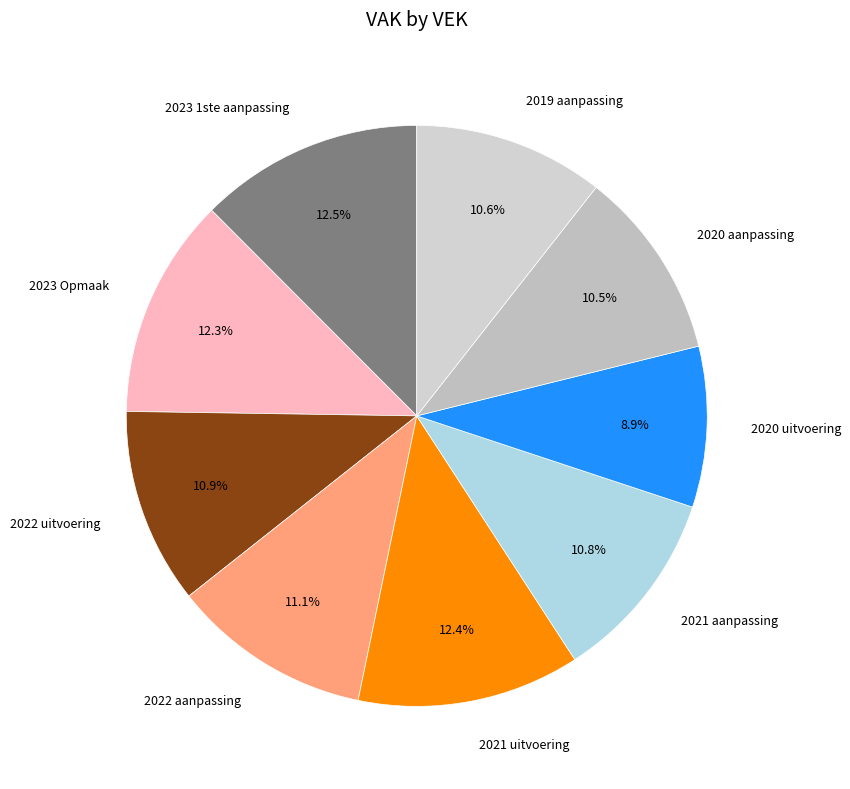

To the nearest percent, what is the difference between the largest and smallest slice percentages?

4%